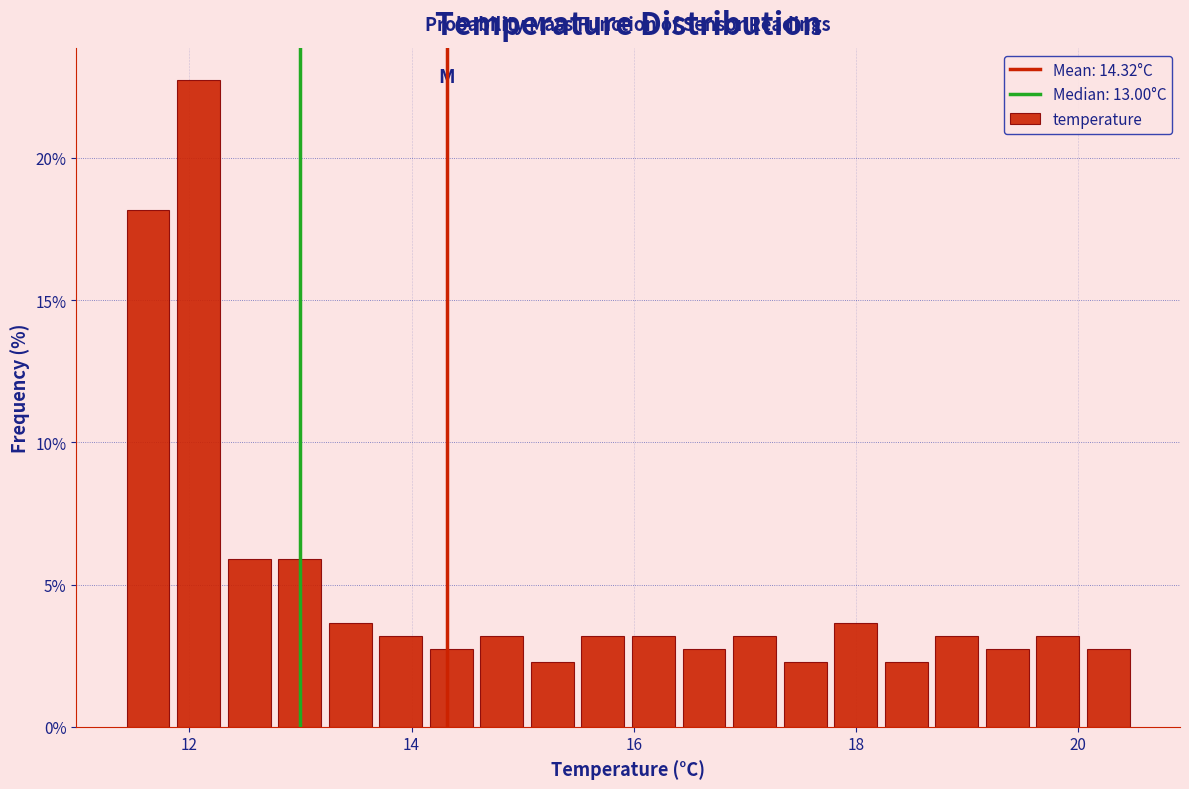

Around what value on the x-axis is the tallest bar? Give the approximate position of its centre, as read against the axis.

12.0